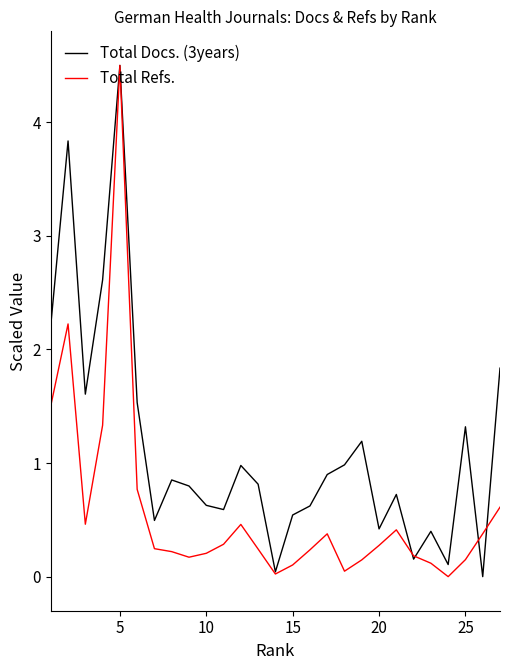

What is the greatest value displayed?

4.5